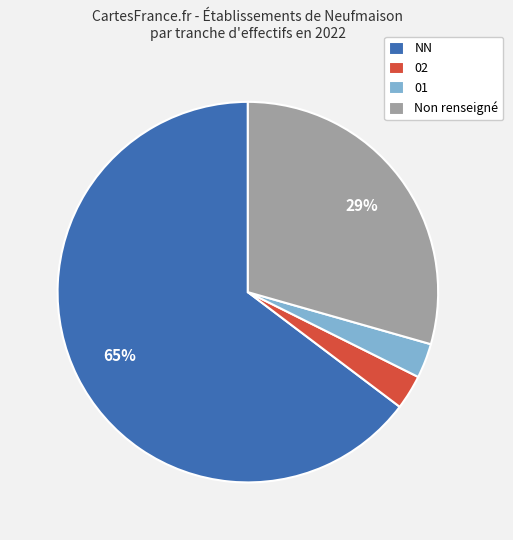

Which slice is the largest?

NN